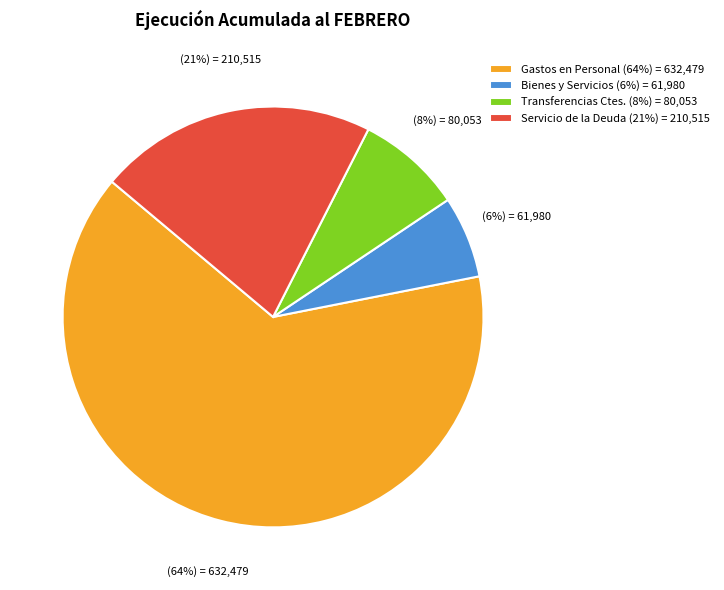

The Gastos en Personal (64%) = 632,479 slice represents 64% of the pie. True or false?

True